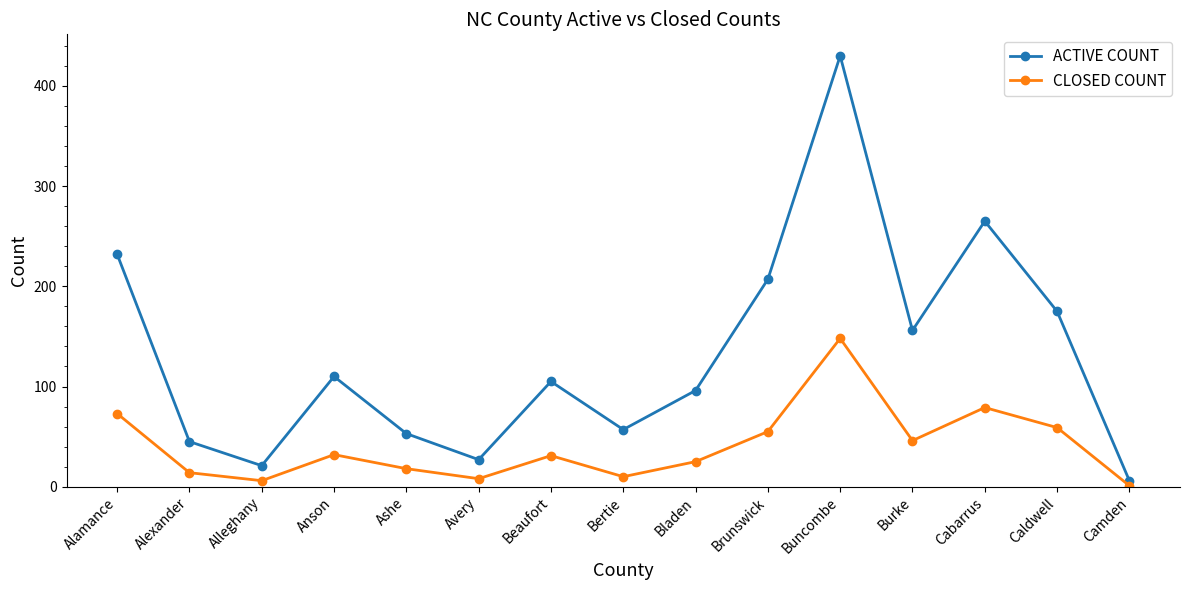

Between Alamance and Bertie, which series saw the biggest shift?

ACTIVE COUNT